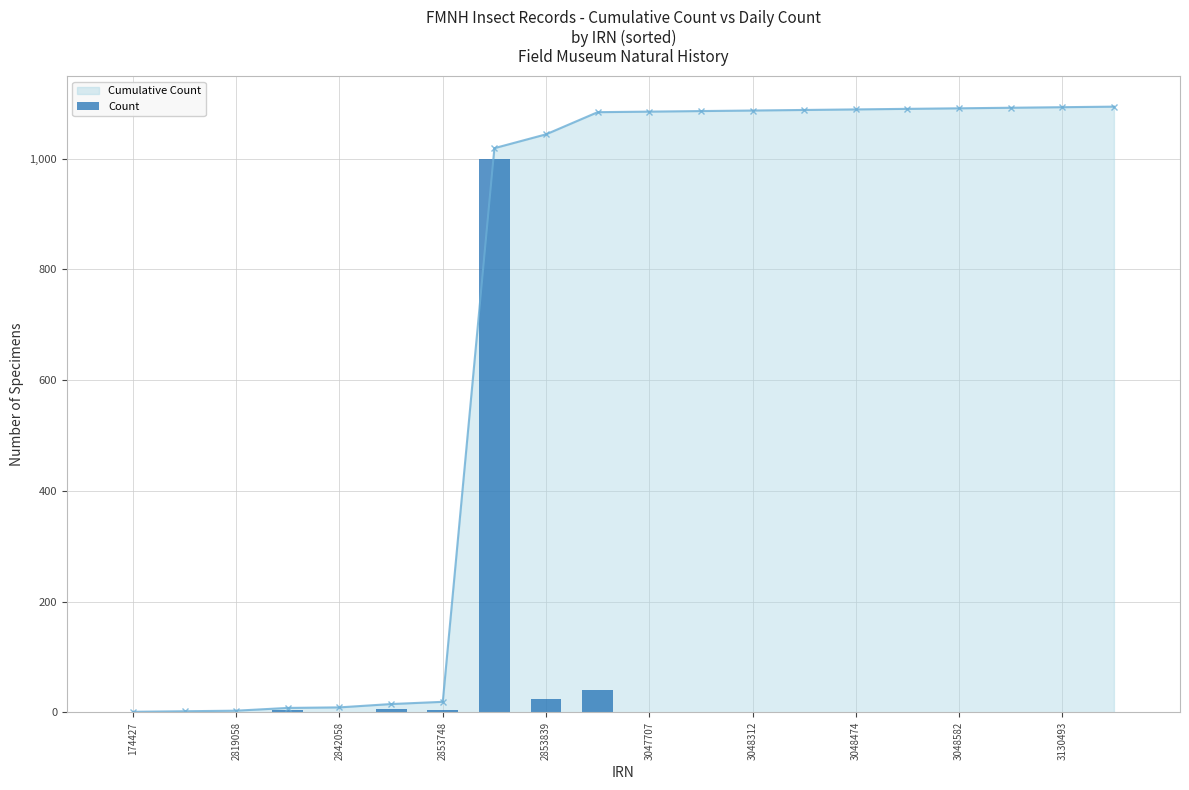

What is the ratio of the value at 11 to the value at 15?

1.0